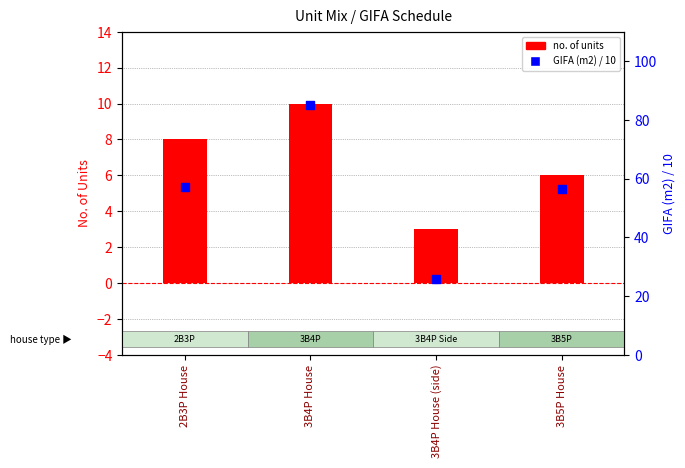

Which series contains the lowest Y value?

no. of units